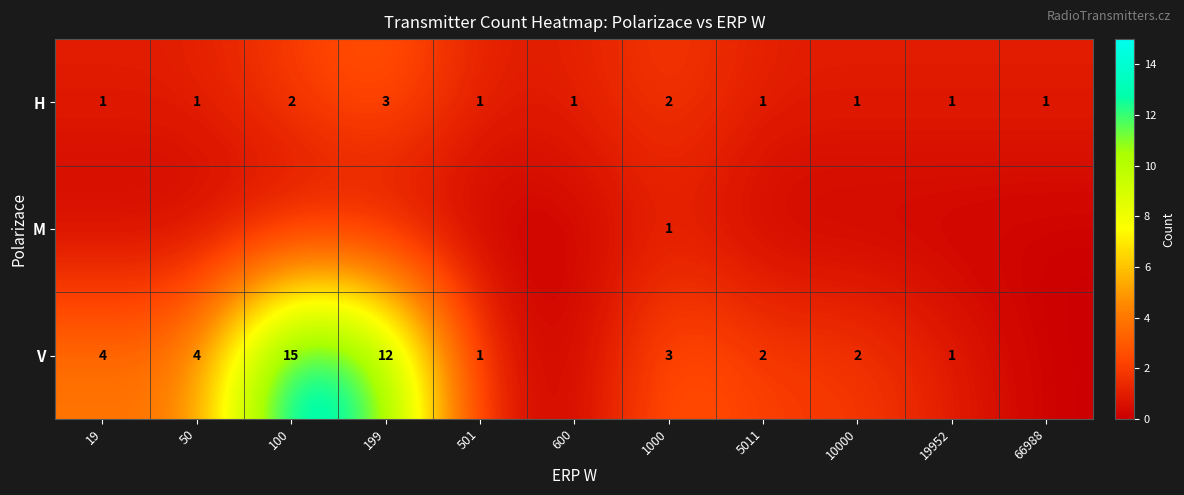

What is the sum of the H values at 100 and 10000?

3